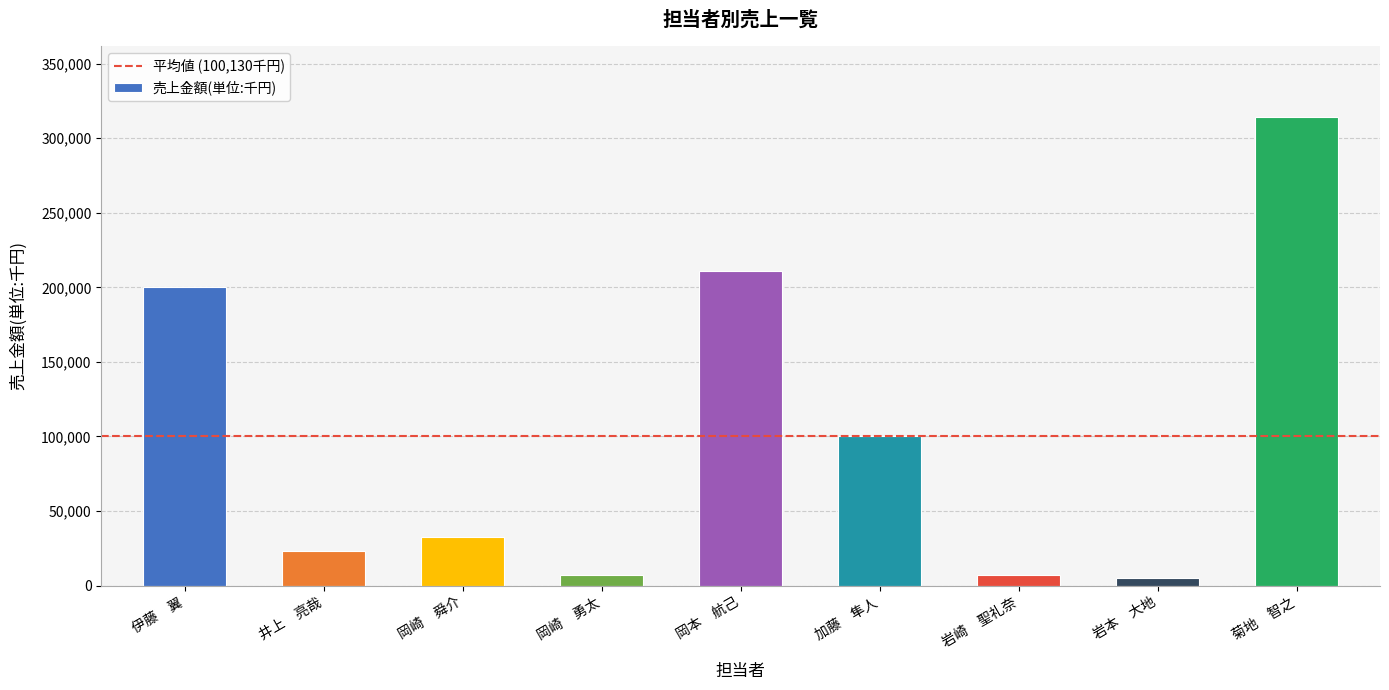

What is the label of the 1st bar from the left?

伊藤　翼